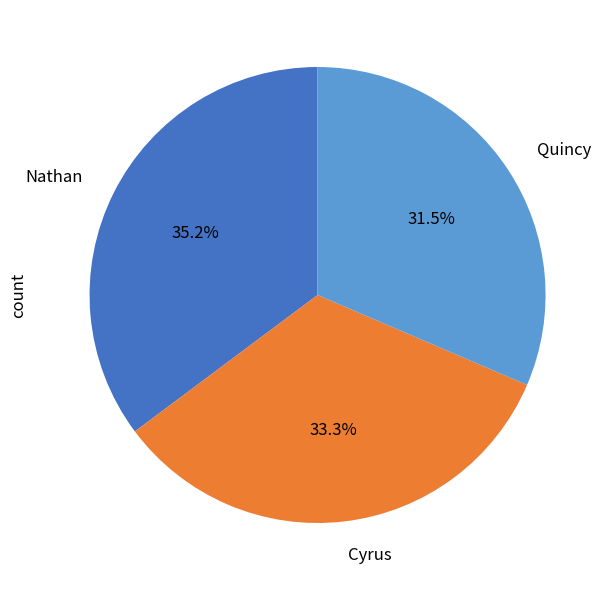

Count the number of slices in the pie.

3